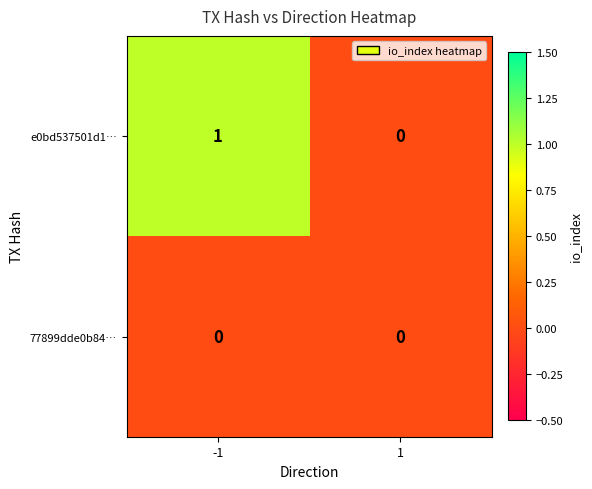

Which series has the widest spread of values?

e0bd537501d1…